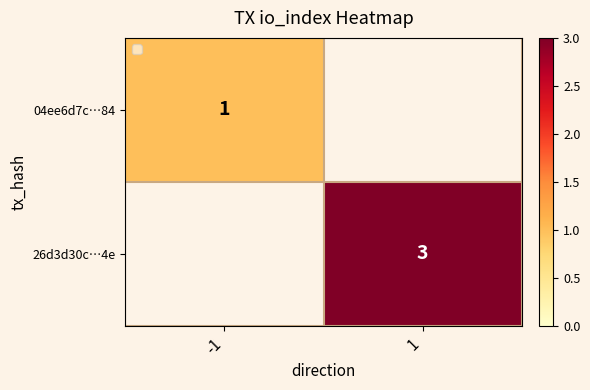

The 04ee6d7c…84 series shows 1 at -1. True or false?

True